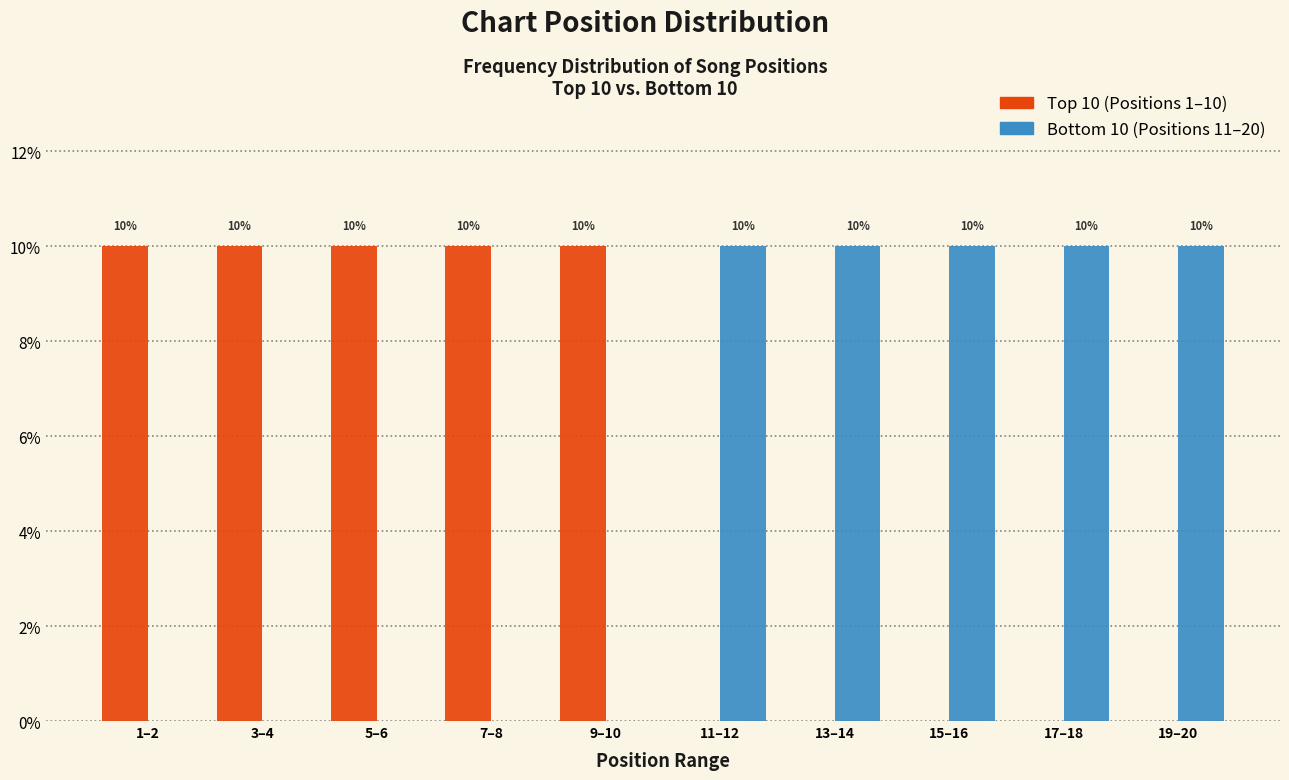

Are the bars horizontal?

No